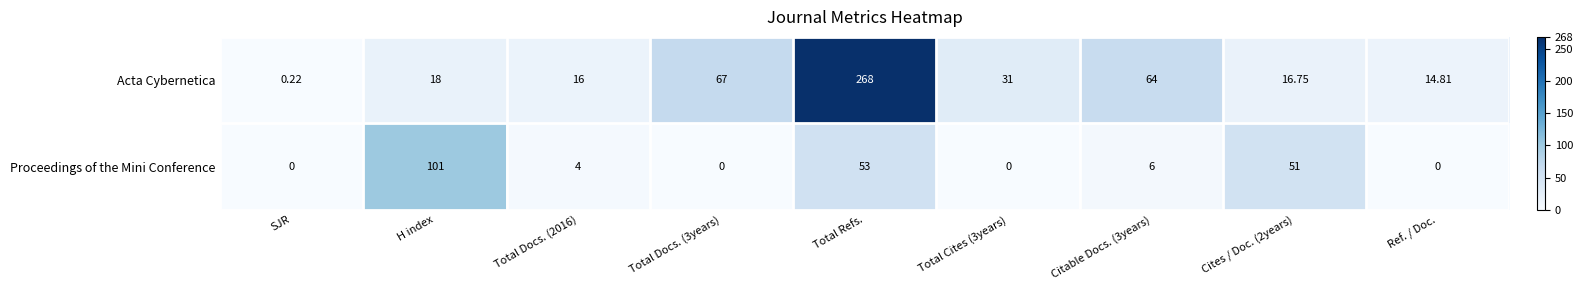

Is the value of Acta Cybernetica at Total Cites (3years) greater than the value of Proceedings of the Mini Conference at Ref. / Doc.?

Yes